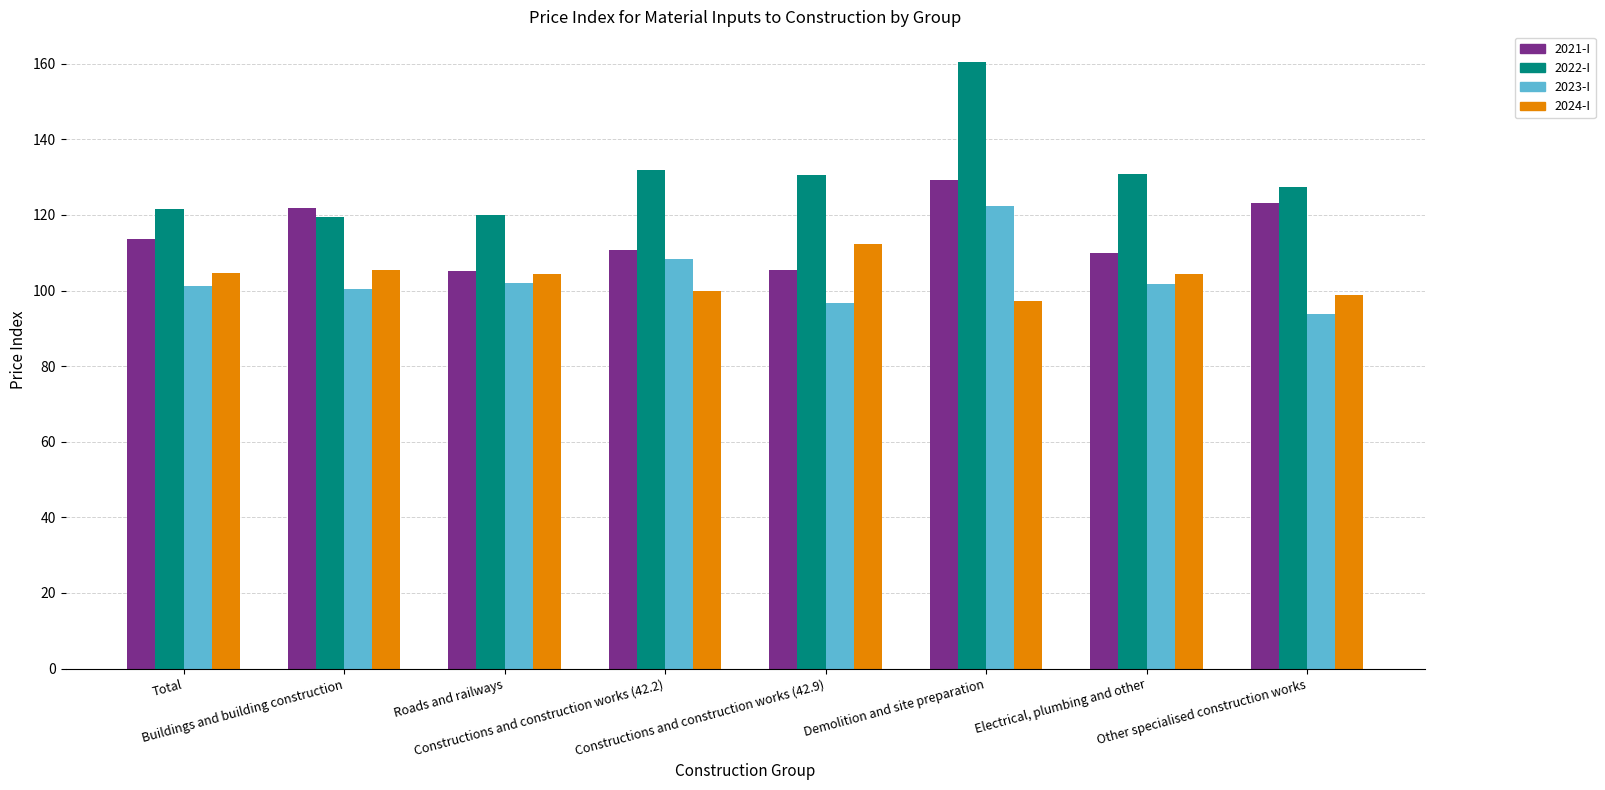

What is the greatest value displayed?

160.5